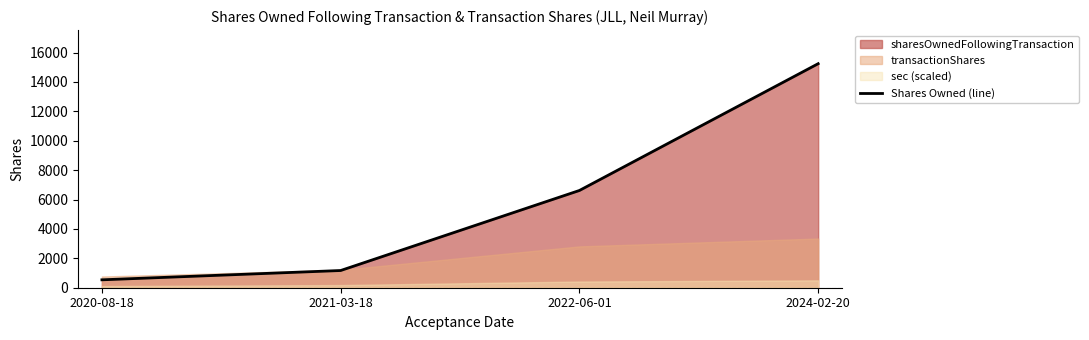

List the labels in order of value, smallest first.

2020-08-18, 2021-03-18, 2022-06-01, 2024-02-20